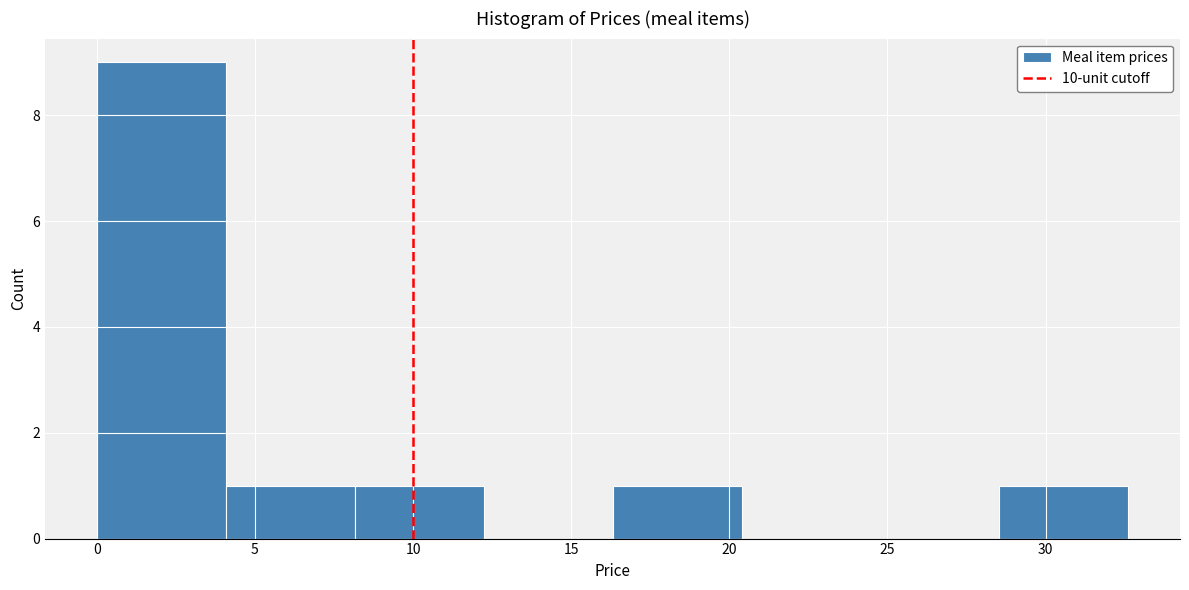

Reading left to right, transcribe this chart: for each bar, give the range it covers on the x-axis and its height. Neither the bar edges nor the heights are printed on the chart, so give them approximately, as read against the axes.

0.0 to 4.0: 9
4.0 to 8.0: 1
8.0 to 12.0: 1
12.0 to 16.5: 0
16.5 to 20.5: 1
20.5 to 24.5: 0
24.5 to 28.5: 0
28.5 to 32.5: 1